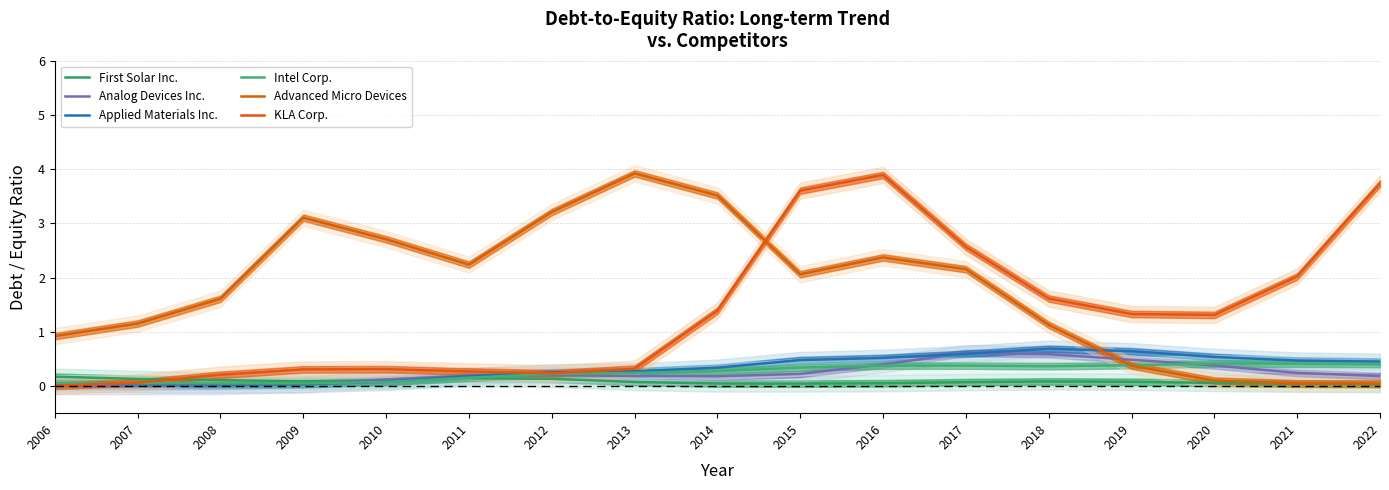

How many interior local peaks does the Advanced Micro Devices series have?

3